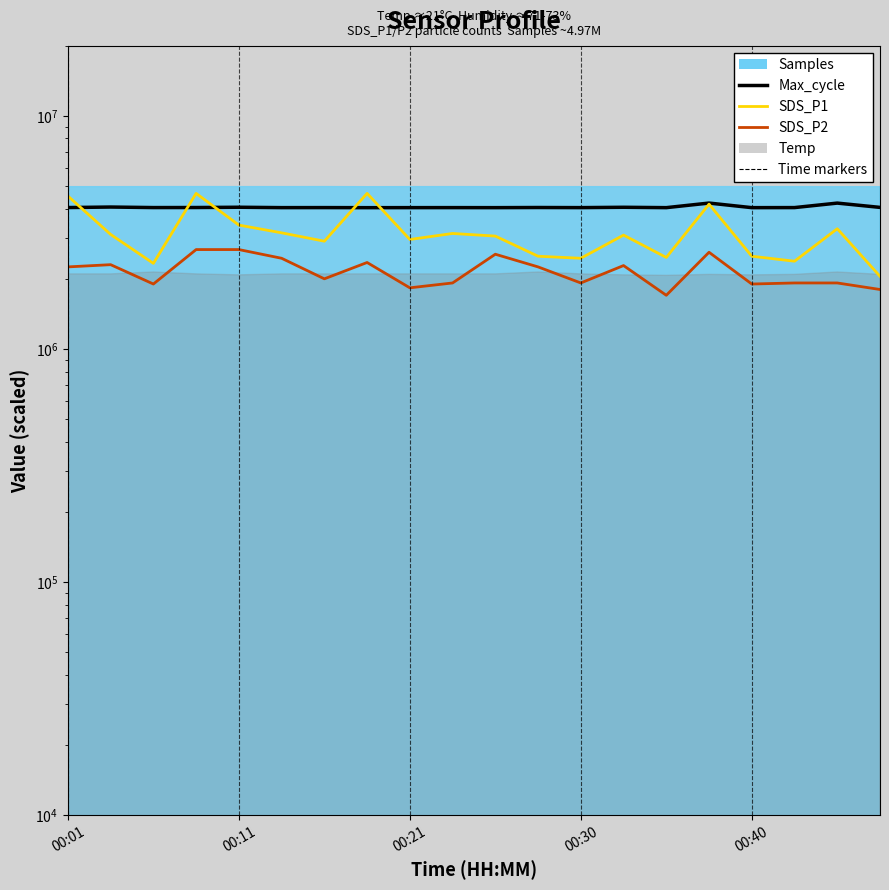

True or false: SDS_P1 has more than 0 points higher than both neighbors.

True